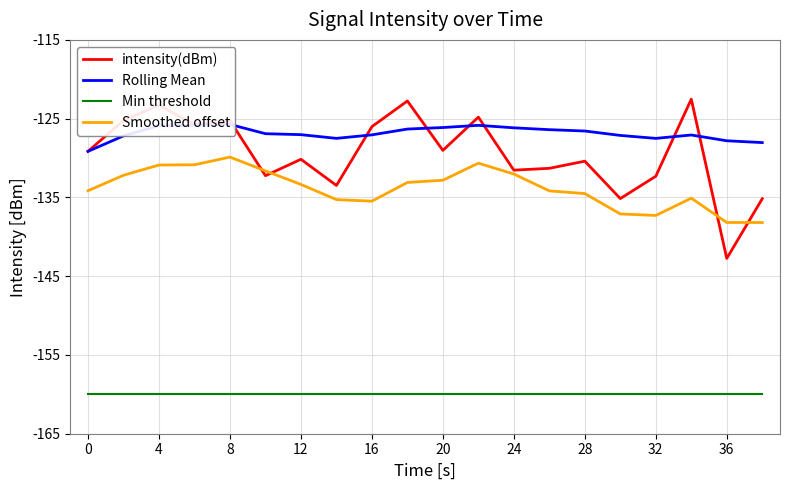

True or false: Min threshold and intensity(dBm) intersect in this chart.

False